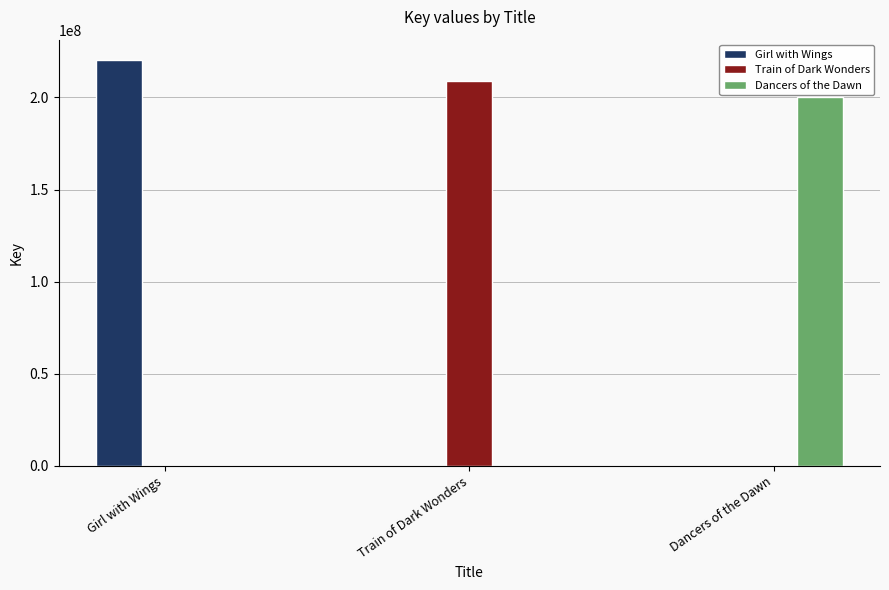

What is the sum of the Dancers of the Dawn values at Dancers of the Dawn and Girl with Wings?

200195434